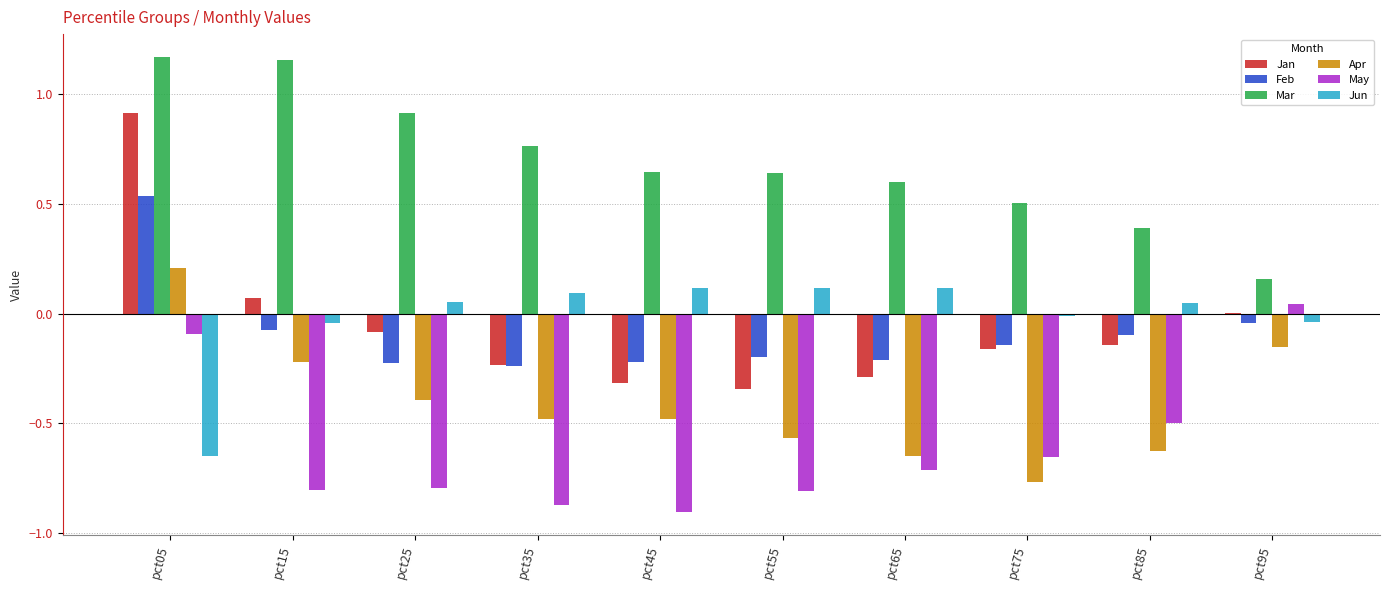

Which series has the largest total across all categories?

Mar